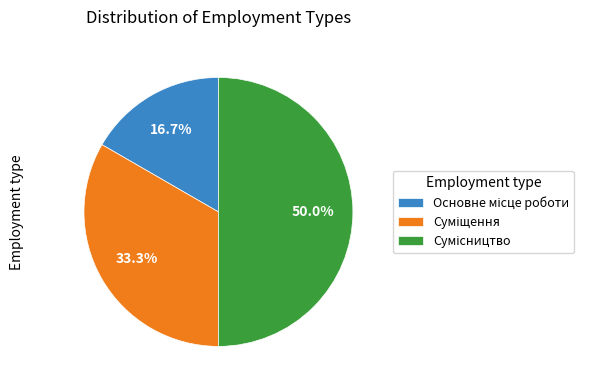

To the nearest percent, what is the average slice percentage?

33%